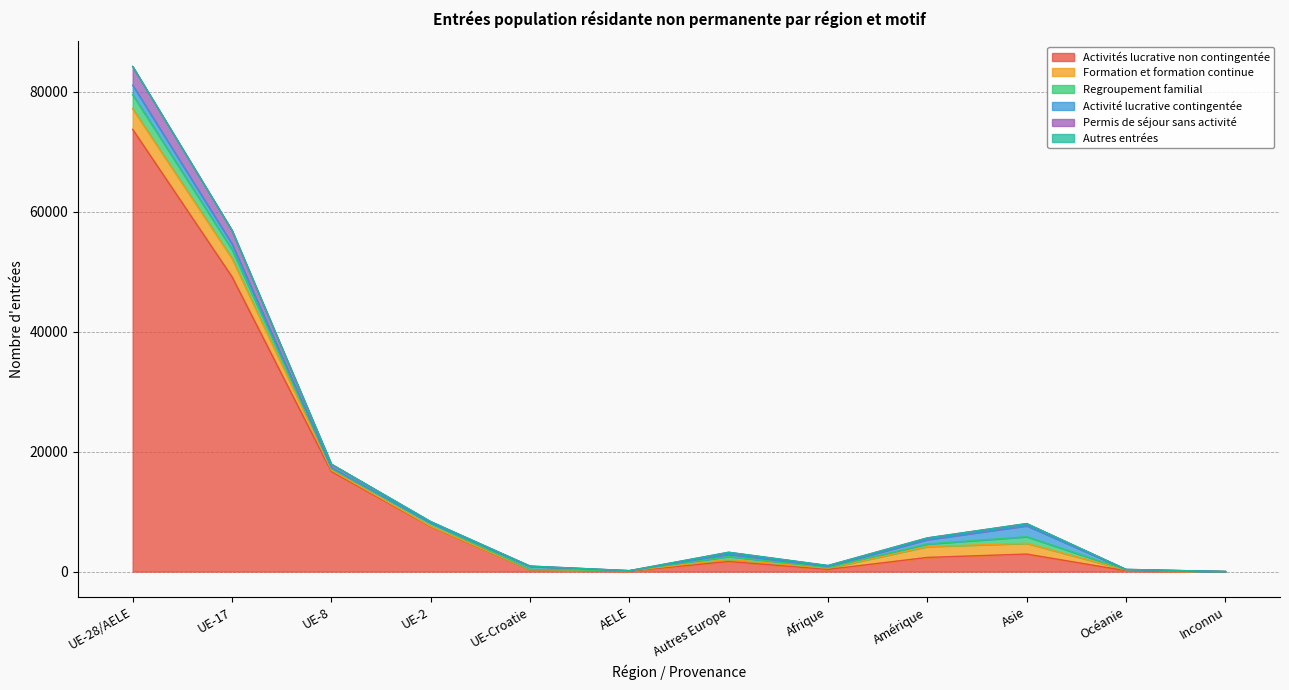

Rank the categories by Activités lucrative non contingentée value from highest to lowest.

UE-28/AELE, UE-17, UE-8, UE-2, Asie, Amérique, Autres Europe, Afrique, UE-Croatie, Océanie, AELE, Inconnu